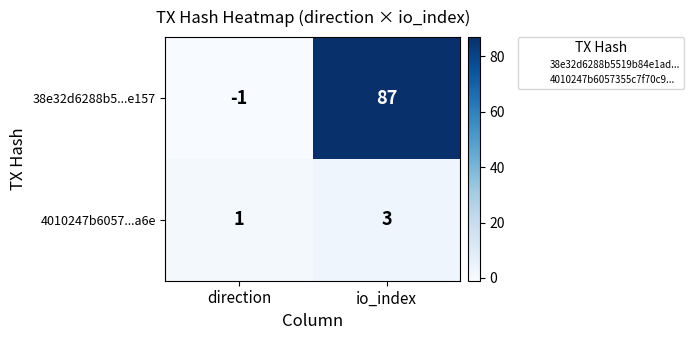

The value of 38e32d6288b5...e157 at direction is 0. True or false?

False